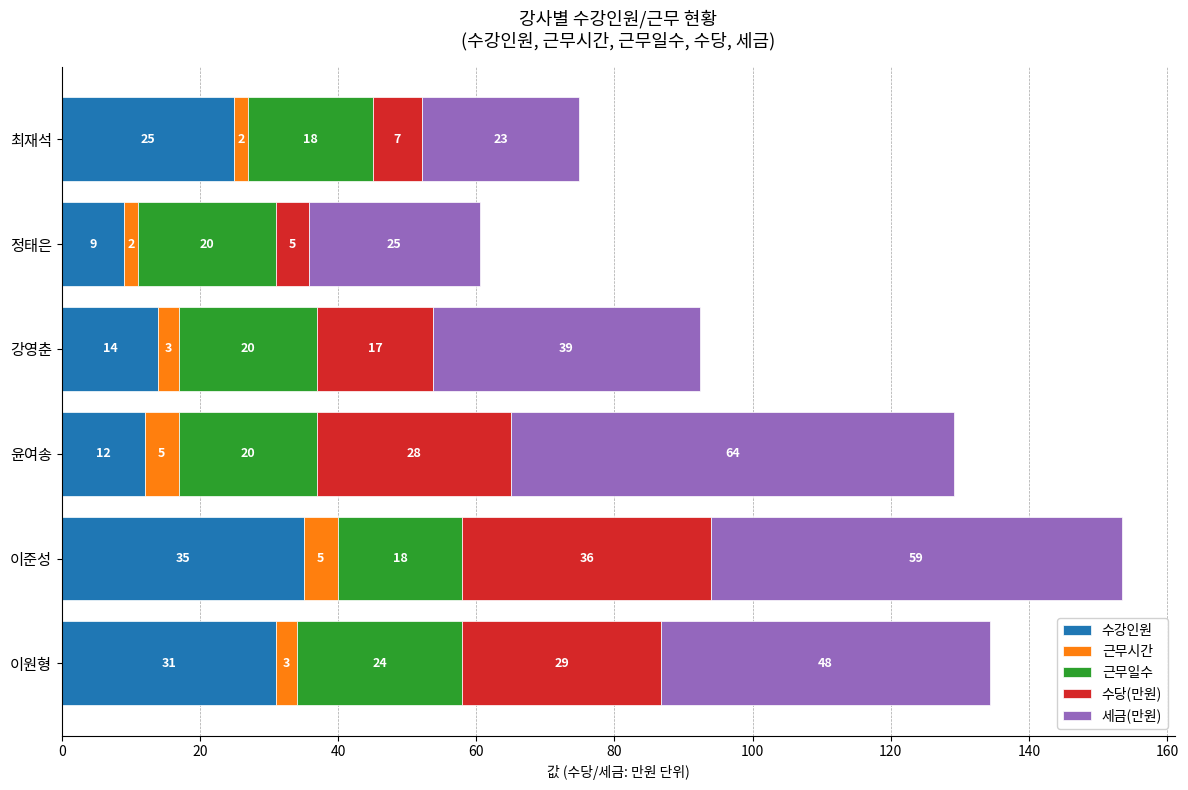

At which category is the sum across all series the highest?

이준성